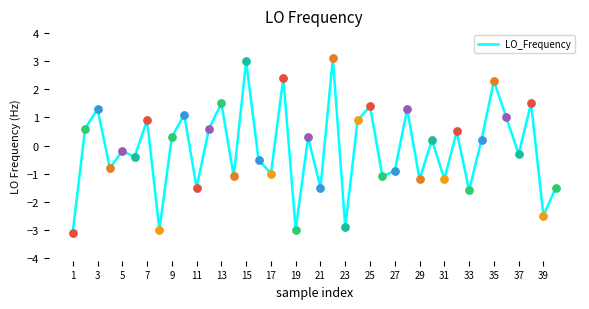

What is the greatest value displayed?

3.1